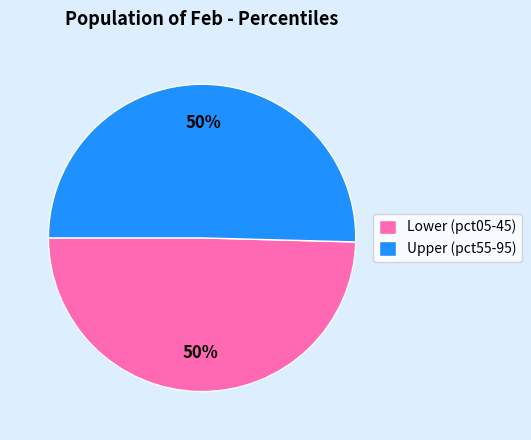

What is the ratio of the value at Upper (pct55-95) to the value at Lower (pct05-45)?

1.0